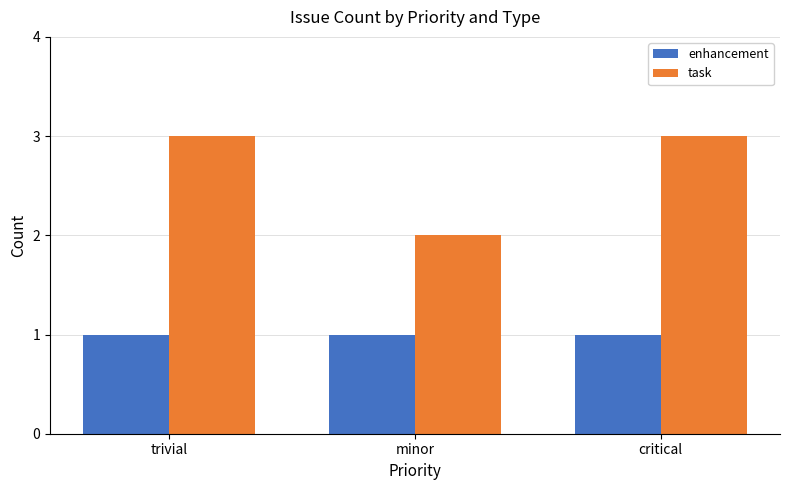

What is the highest value of the task series?

3